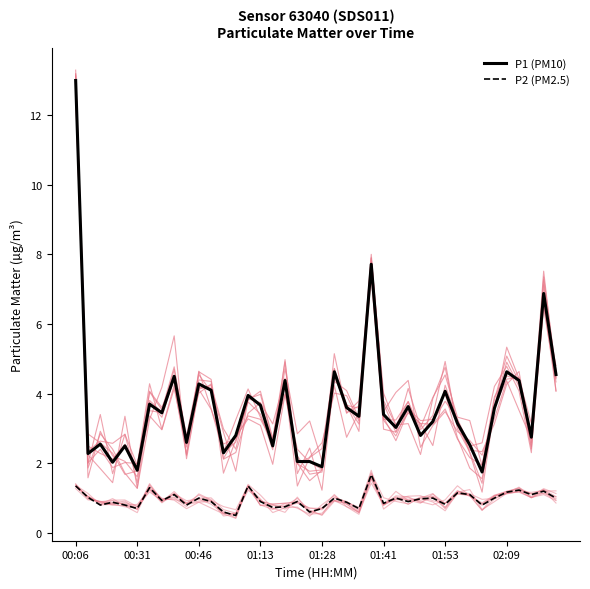

How many distinct data groups are displayed?

2